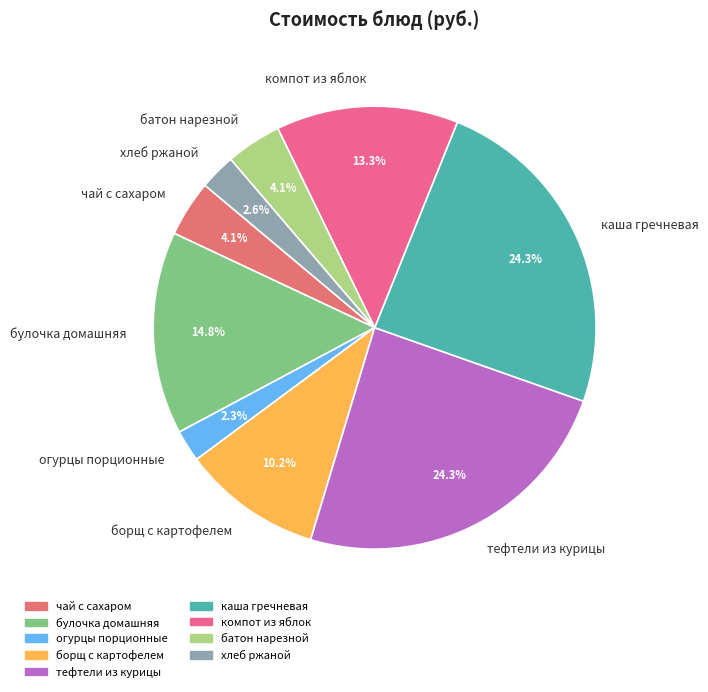

Is there any slice that represents more than half of the pie?

No